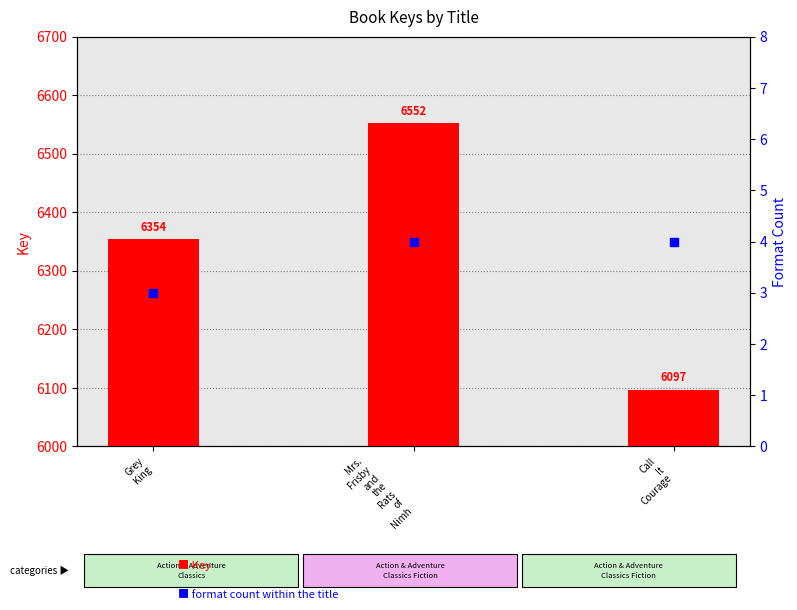

What are all the series names shown in the legend?

Key, format count within the title